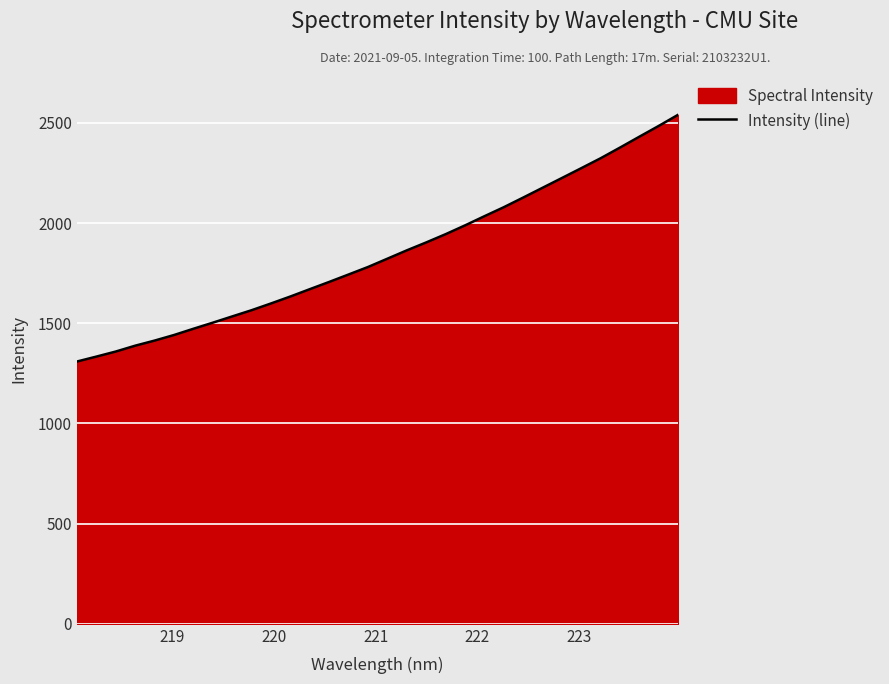

What is the maximum value shown in the chart?

2540.3